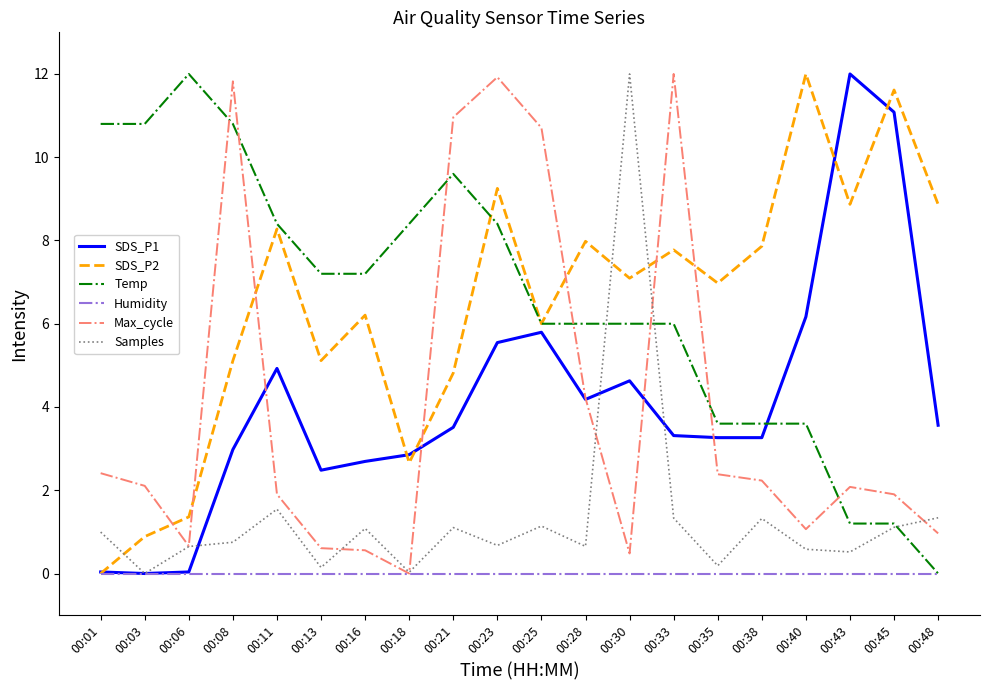

Is the value of Humidity at 00:18 greater than the value of SDS_P2 at 00:30?

No